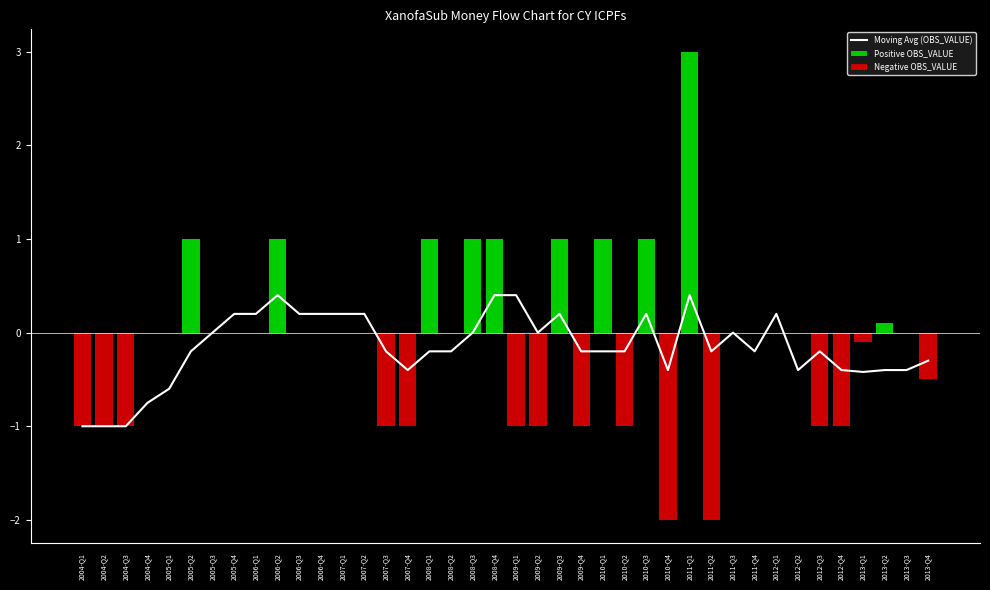

How many negative values does the Negative OBS_VALUE series have?

15